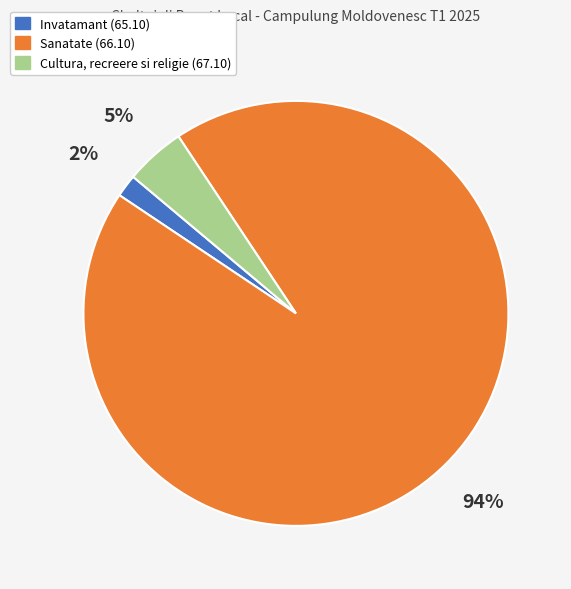

True or false: Sanatate (66.10) accounts for 94% of the total.

True